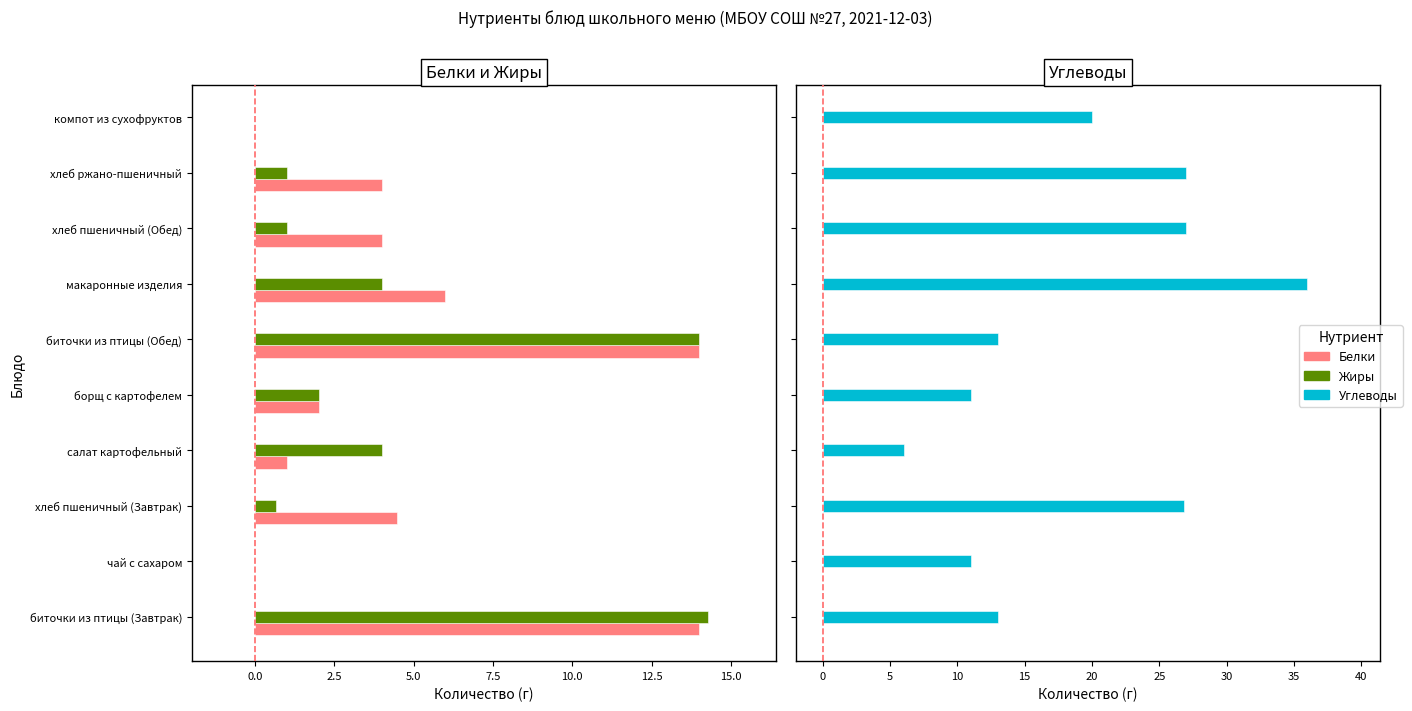

How many values in Белки are above zero?

8